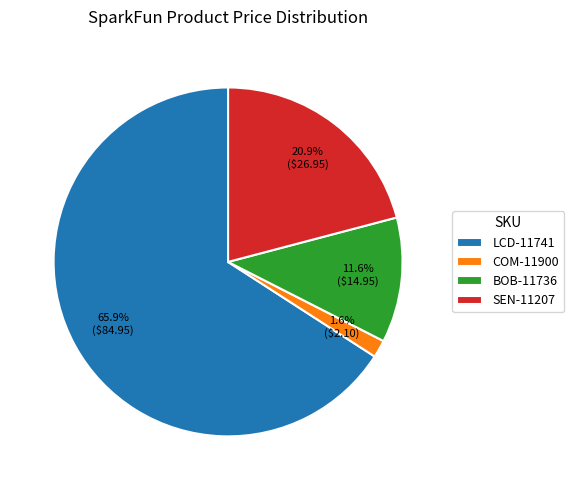

Which has a higher value, LCD-11741 or BOB-11736?

LCD-11741